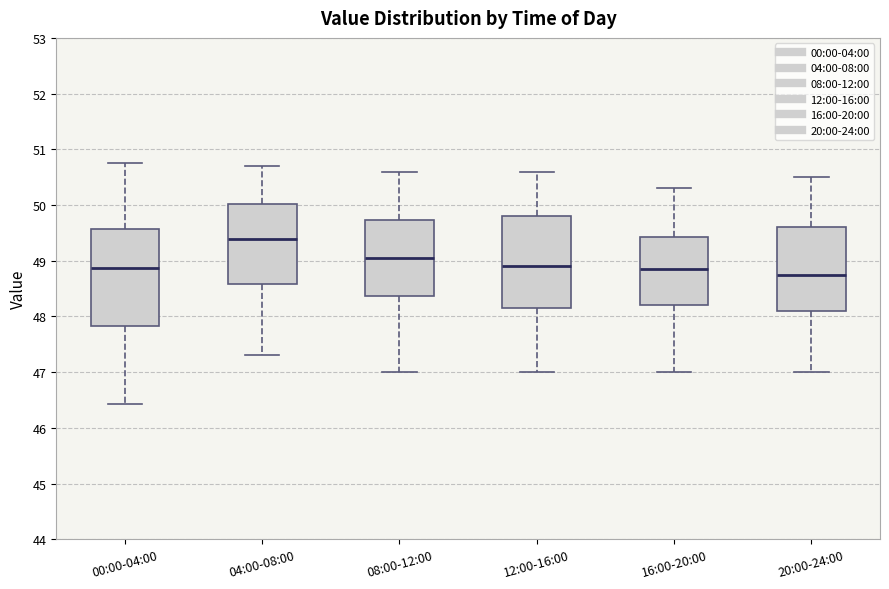

Where does the median line of the box for 04:00-08:00 sit on the y-axis? The values are not printed on the chart, so give them approximately, as read against the axis.

49.4